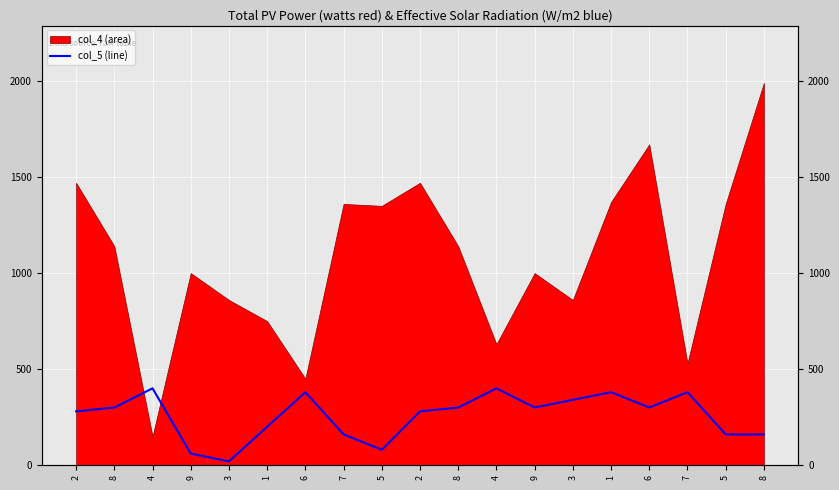

Reading left to right, extract all data points from this chart.

280	300	400	60	20	200	380	160	80	280	300	400	300	340	380	300	380	160	160